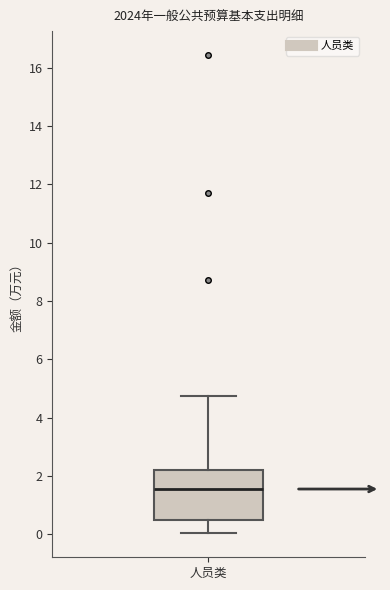

Where does the median line of the box for 人员类 sit on the y-axis? The values are not printed on the chart, so give them approximately, as read against the axis.

1.6